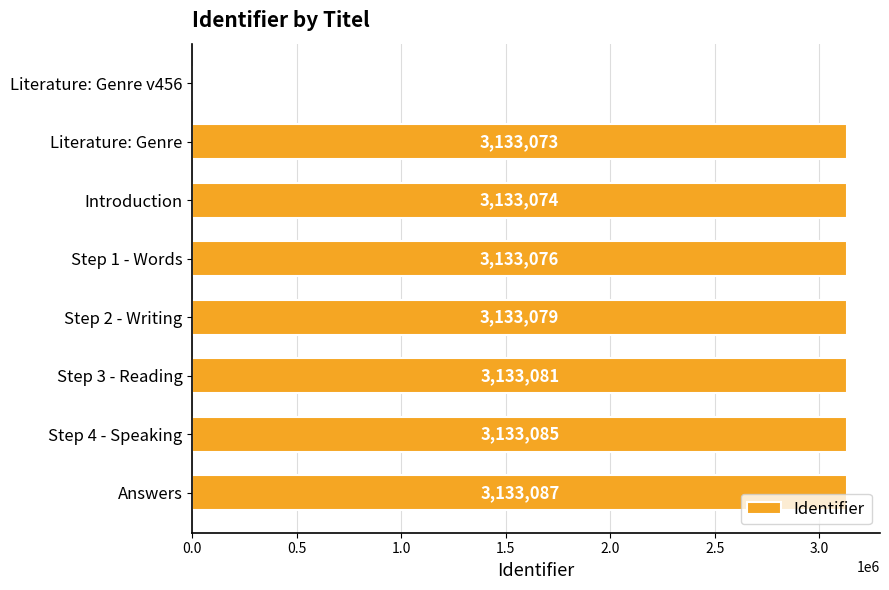

True or false: the data shows -1038006 at Literature: Genre v456.

False